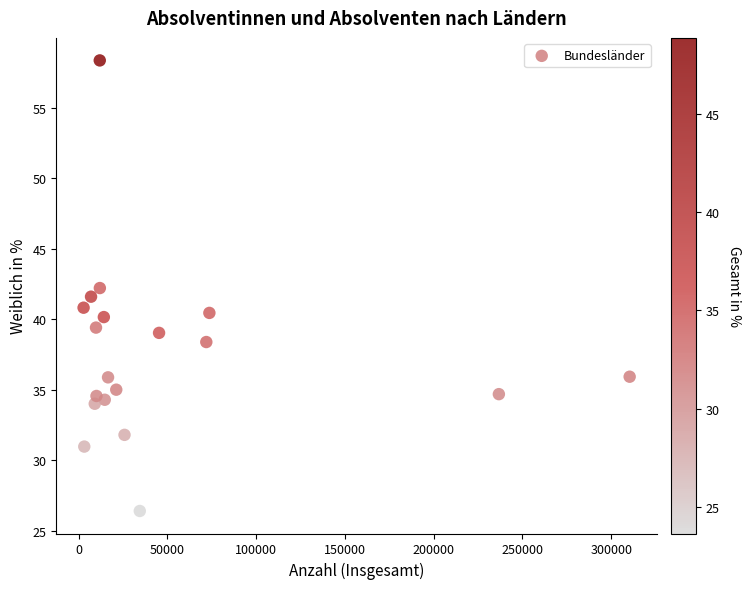

What is the range of Y values (max minus min)?

32.0